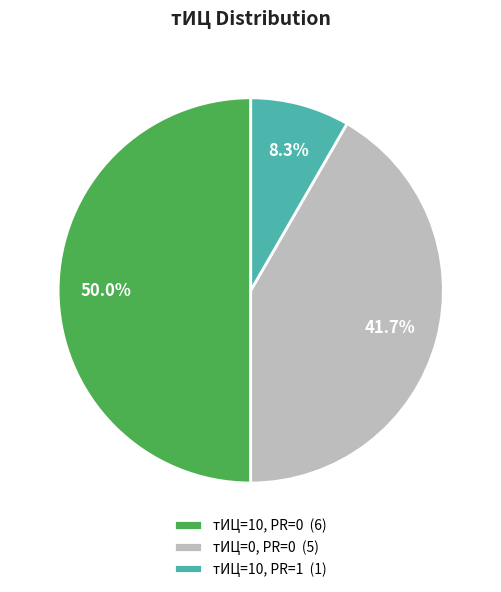

Combined, do тИЦ=10, PR=0 (6) and тИЦ=0, PR=0 (5) account for over 50%?

Yes